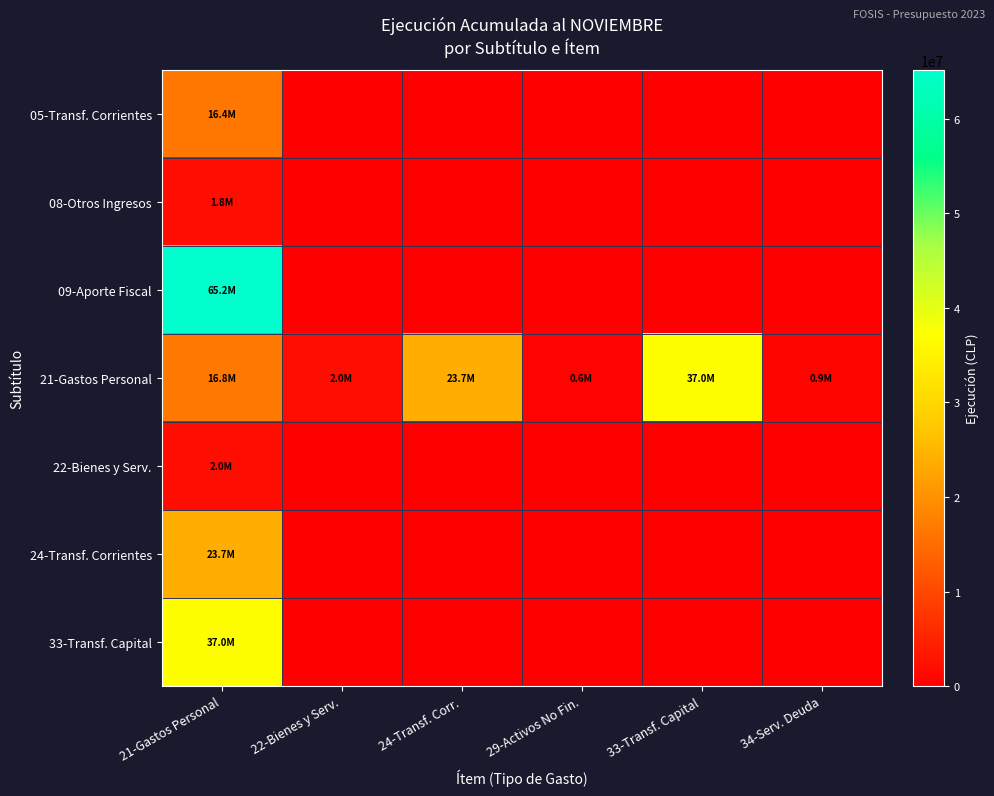

Which series changed the most between 29-Activos No Fin. and 33-Transf. Capital?

21-Gastos Personal